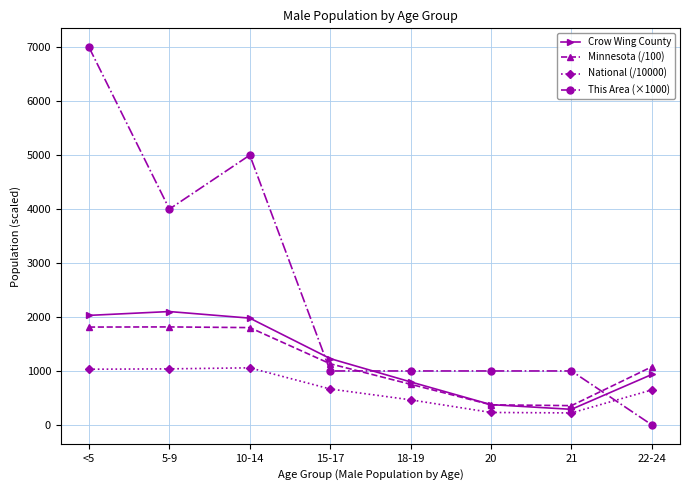

How many values in the National (/10000) series are below 665?

4